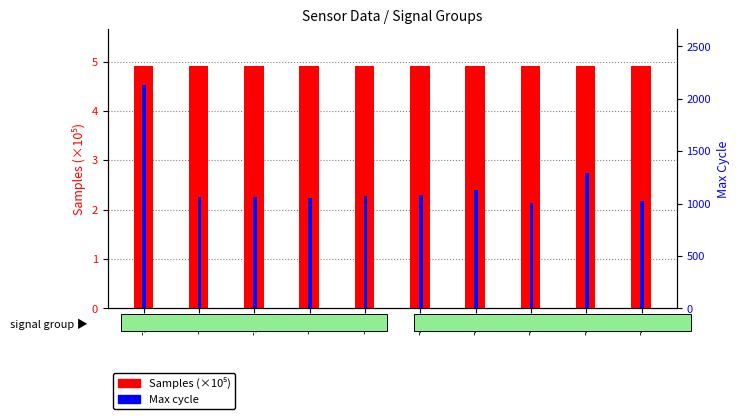

What is the sum of all Max cycle values?

11924.0